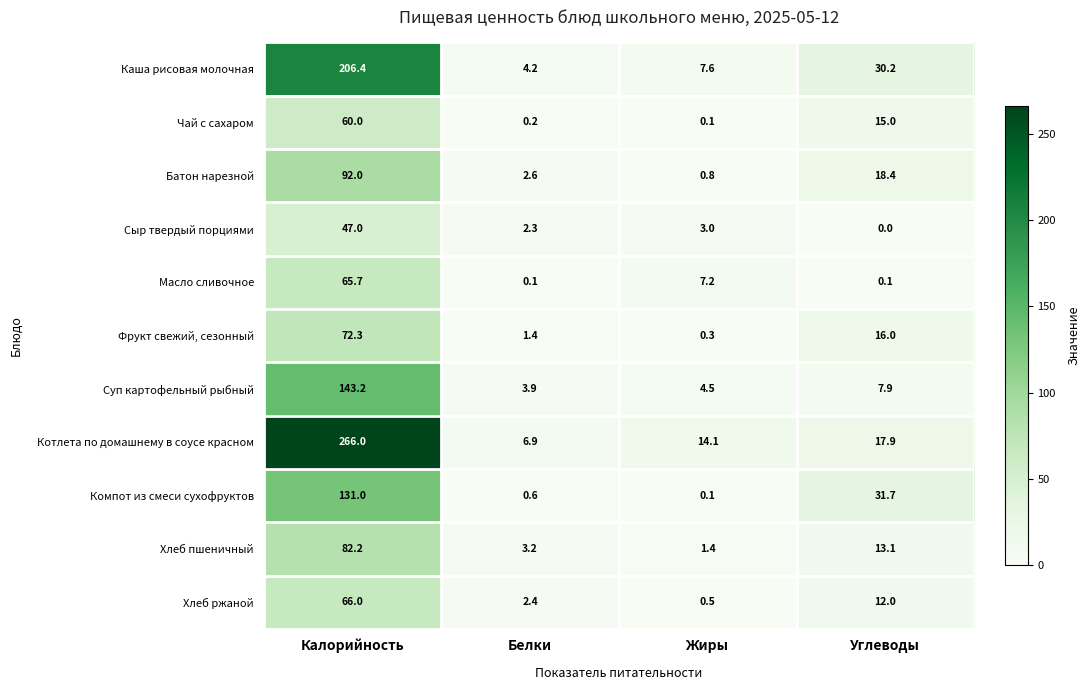

What is the maximum value shown in the chart?

266.0